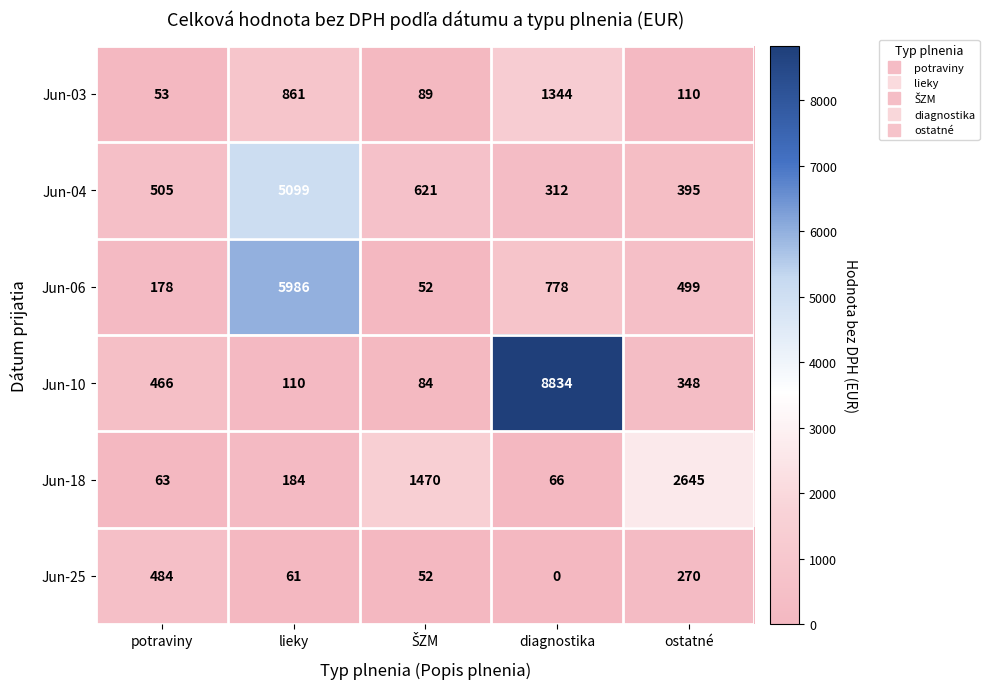

List the series in order of their peak value, highest first.

Jun-10, Jun-06, Jun-04, Jun-18, Jun-03, Jun-25